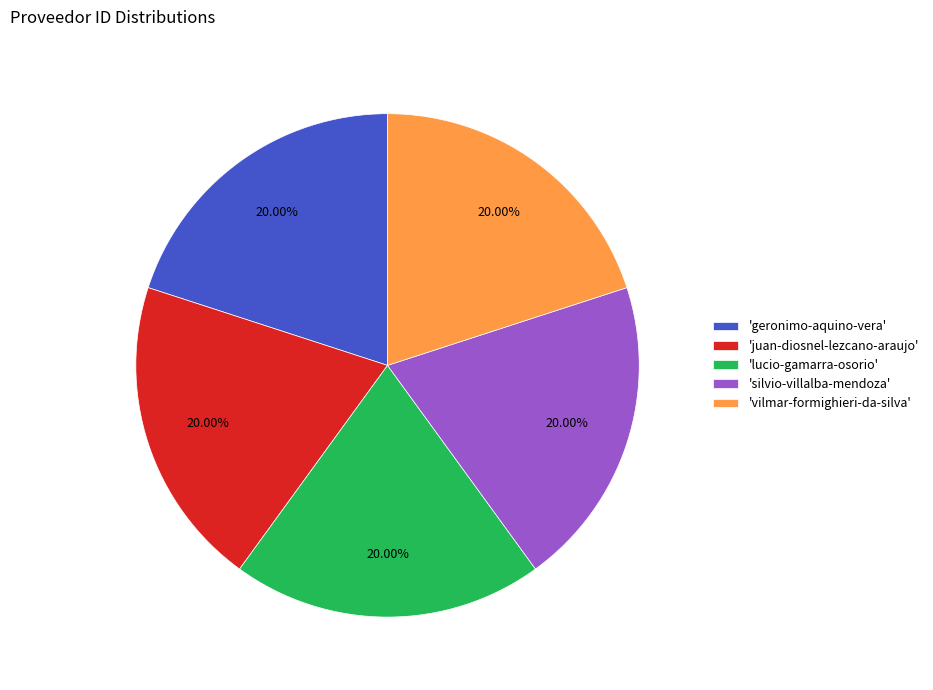

Is there a majority slice in this chart?

No